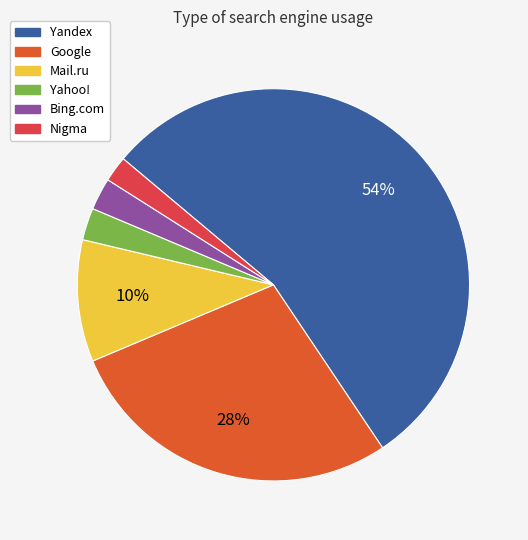

What is the smallest slice in the pie chart?

Nigma